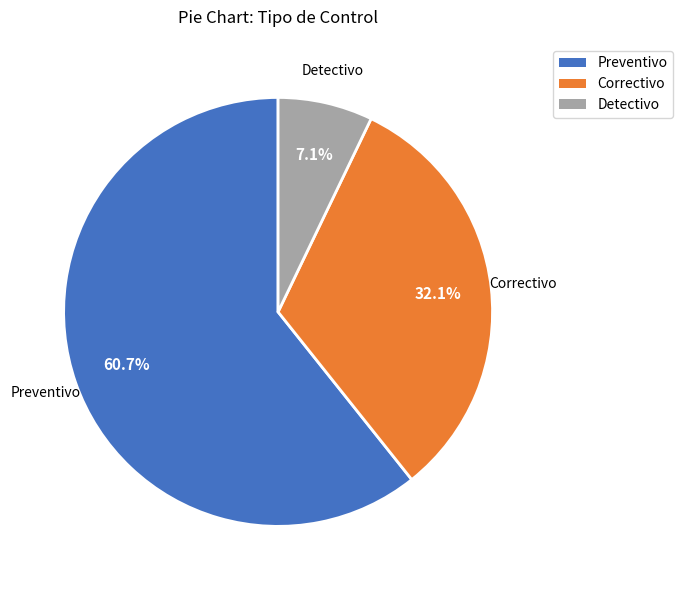

Is there any slice that represents more than half of the pie?

Yes